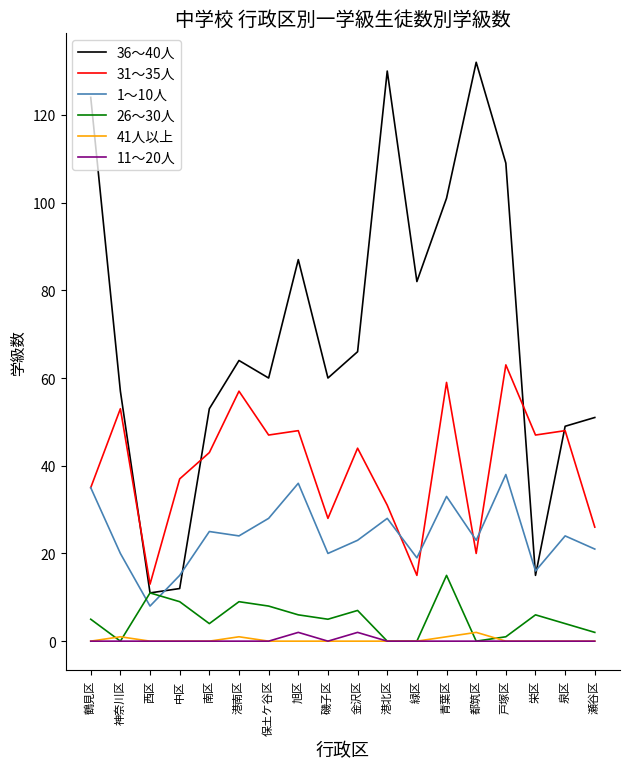

In 41人以上, how many points are higher than both neighbors (excluding endpoints)?

3